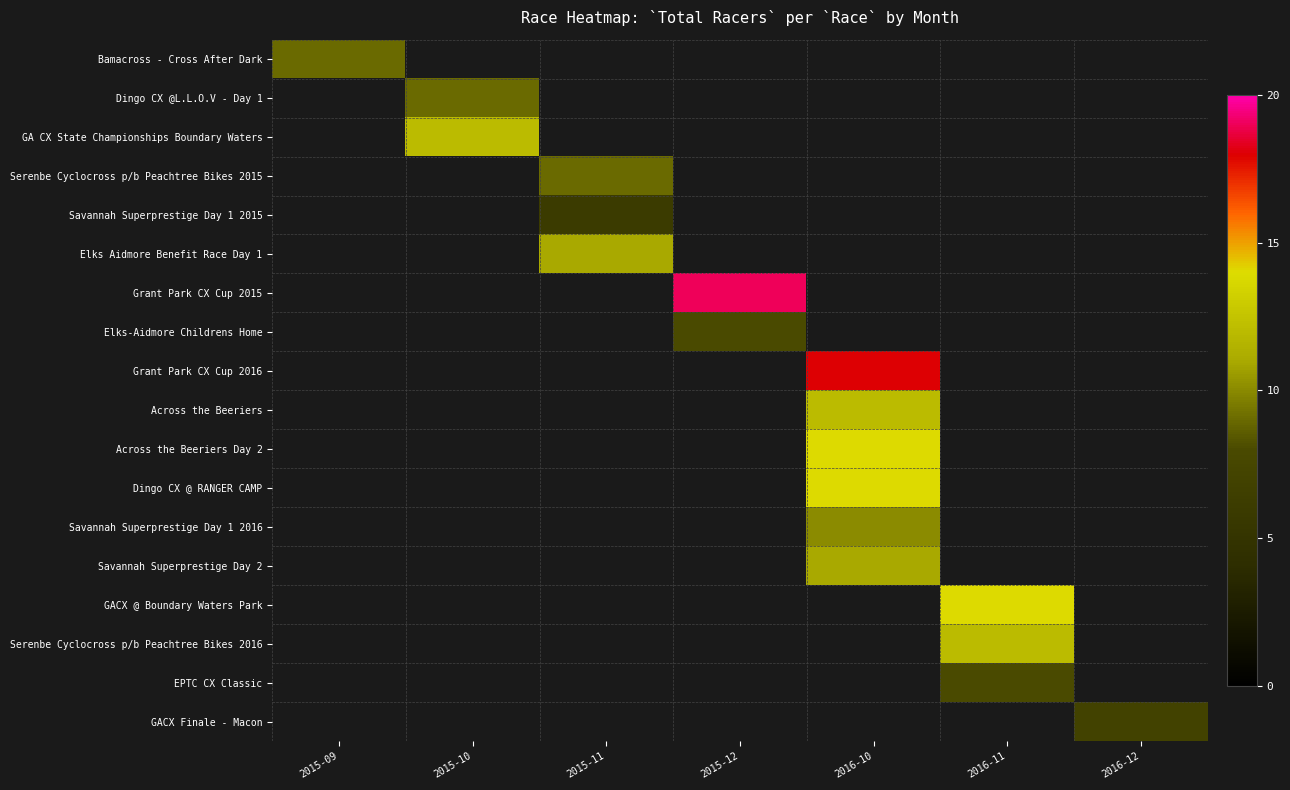

Between 2016-12 and 2015-09, which is larger?

2015-09